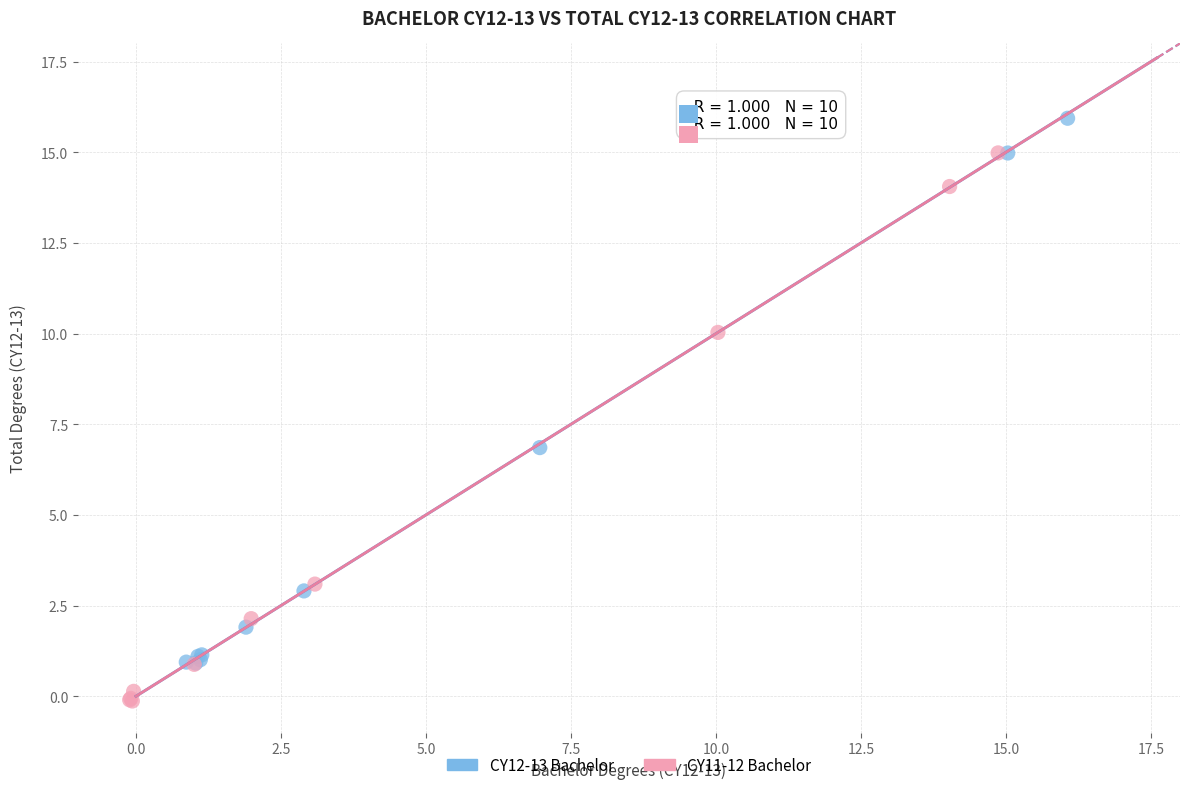

Which series contains the lowest Y value?

CY11-12 Bachelor